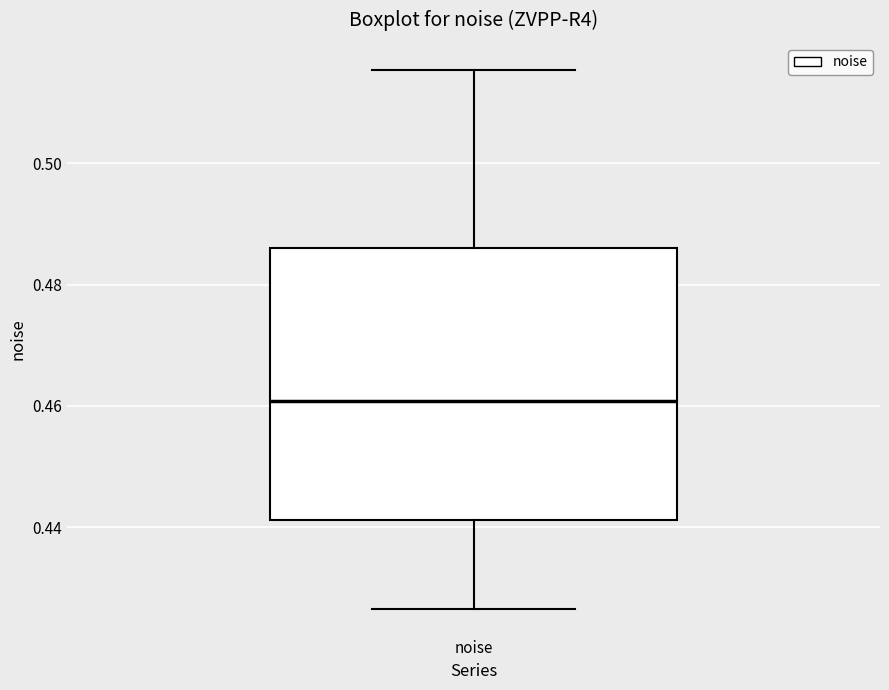

Where is the lower edge of the box for noise on the y-axis? The values are not printed on the chart, so give them approximately, as read against the axis.

0.442